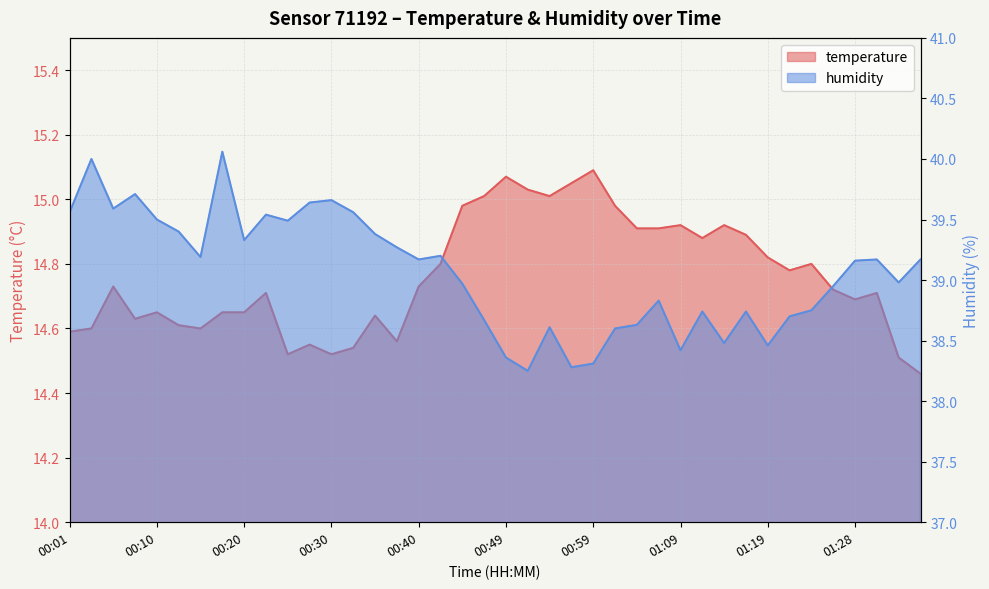

Is it true that humidity equals 11.0 at 00:20?

False